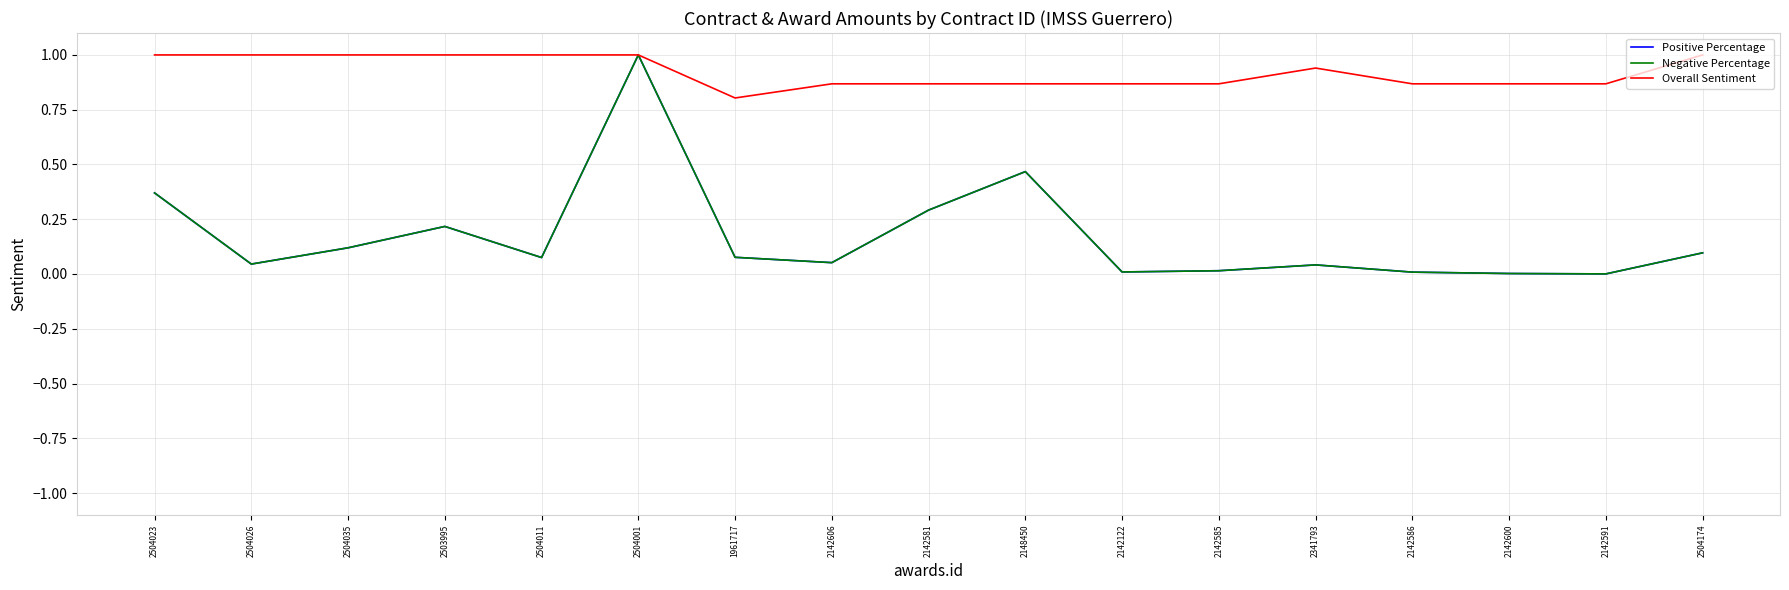

Does the chart display data point markers on the line(s)?

No